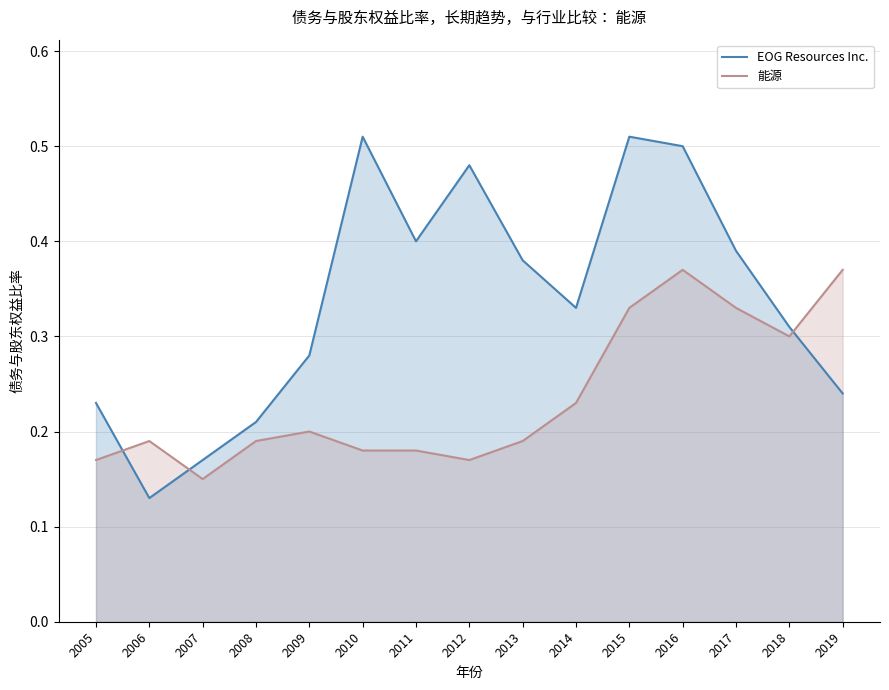

What is the minimum value shown in the chart?

0.1